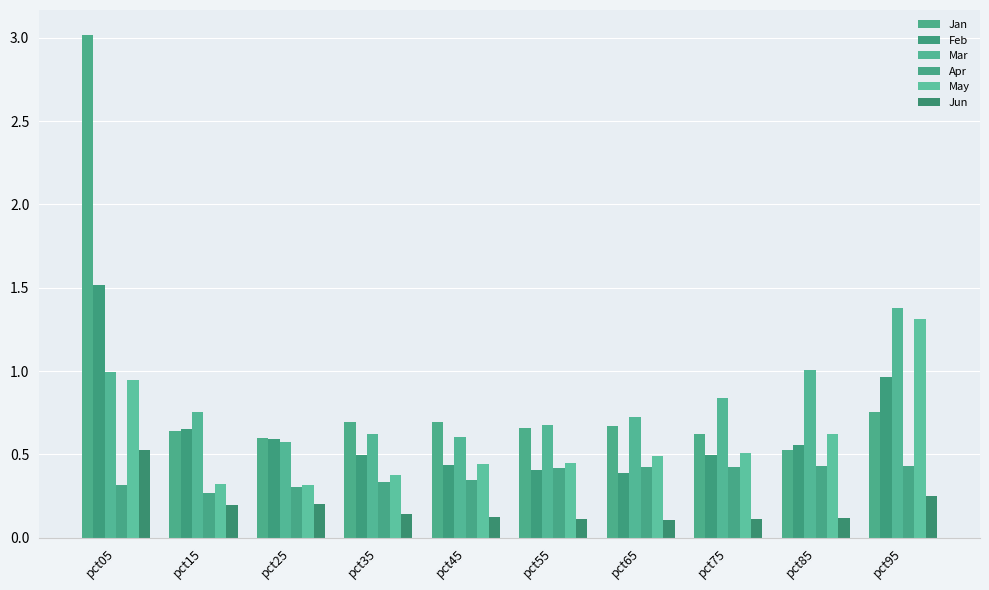

What is the value of the Feb bar at the 2nd from the left?

0.6